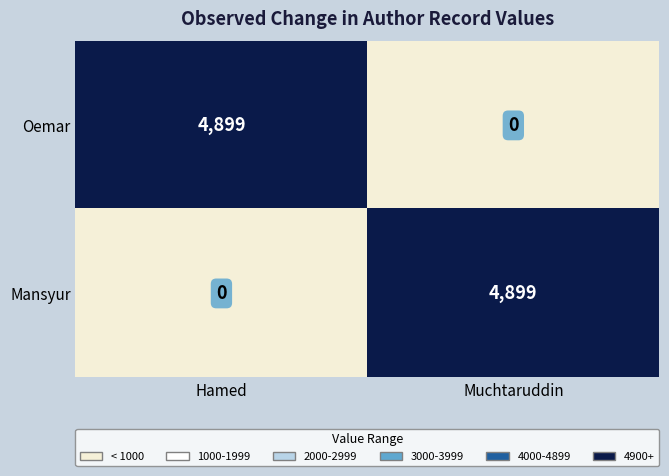

What is the difference between the highest and lowest values at Muchtaruddin?

4899